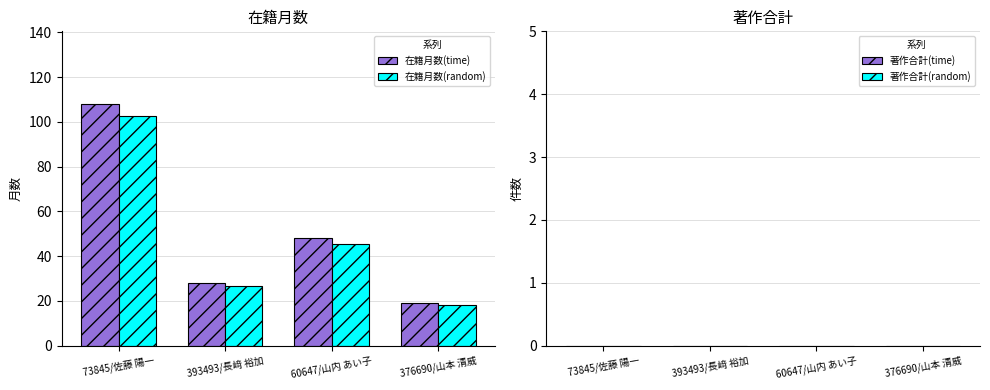

What are all the series names shown in the legend?

在籍月数(time), 在籍月数(random)